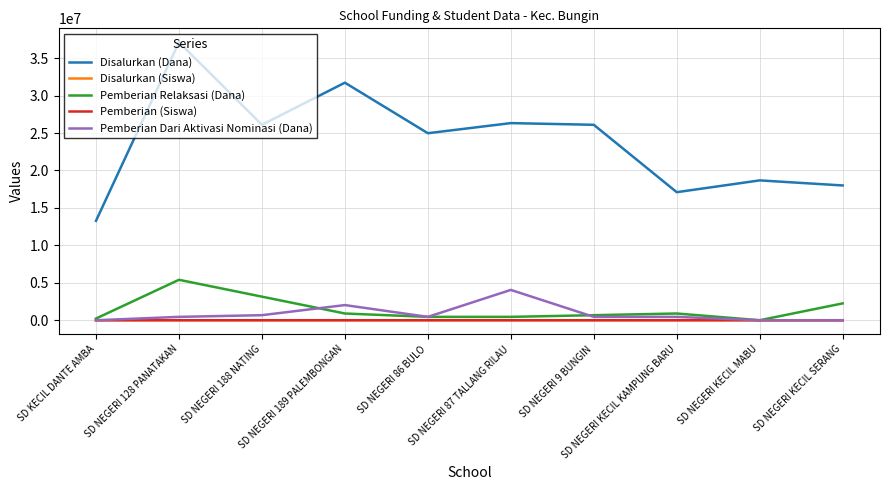

Which series ends up on top after the final intersection of Pemberian Dari Aktivasi Nominasi (Dana) and Pemberian Relaksasi (Dana)?

Pemberian Relaksasi (Dana)